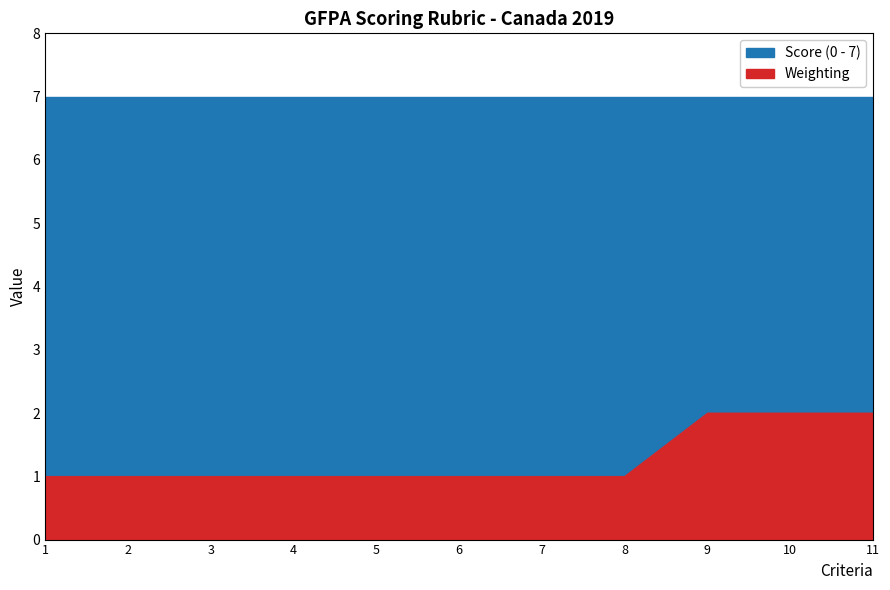

Reading left to right, extract all data points from this chart.

1	1	1	1	1	1	1	1	2	2	2